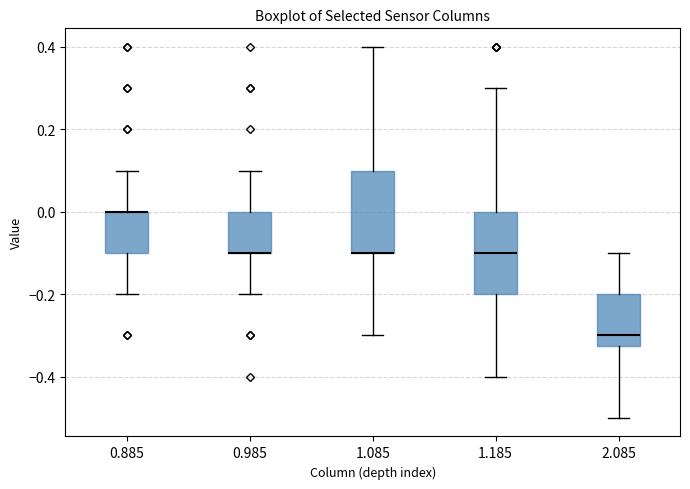

Where does the upper whisker of the box at x = 0.985 end on the y-axis? The values are not printed on the chart, so give them approximately, as read against the axis.

0.10